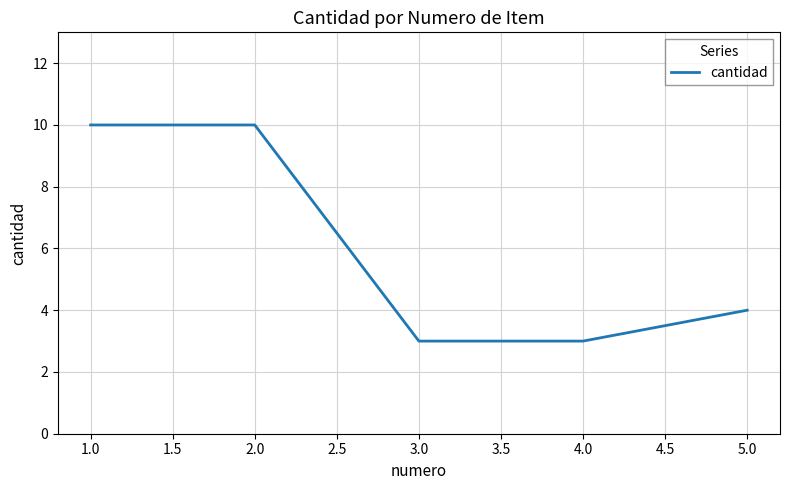

Reading right to left, list all the values displayed in this chart.

5.0=4	4.0=3	3.0=3	2.0=10	1.0=10